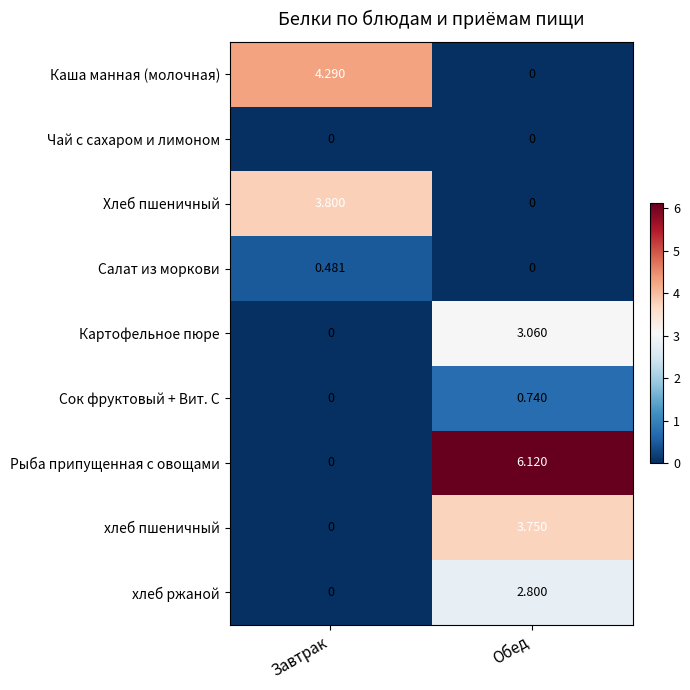

At which category is the sum across all series the highest?

Обед